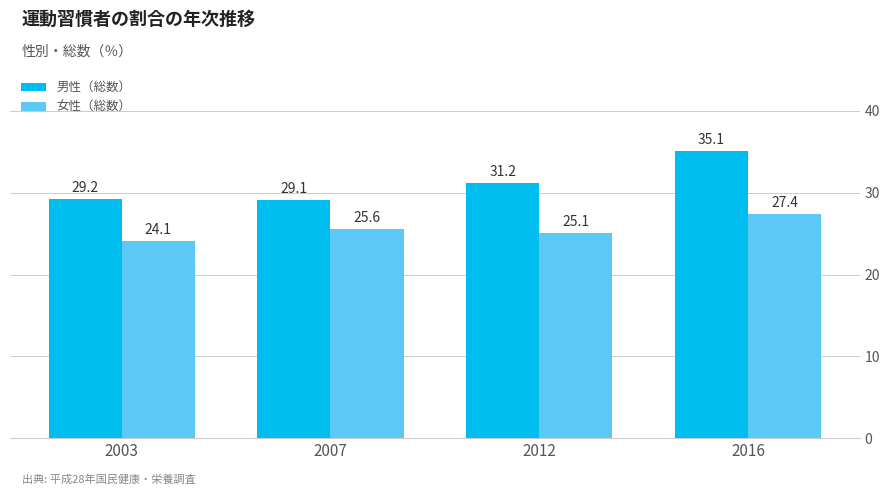

How many data points in 女性（総数） are less than 25?

1